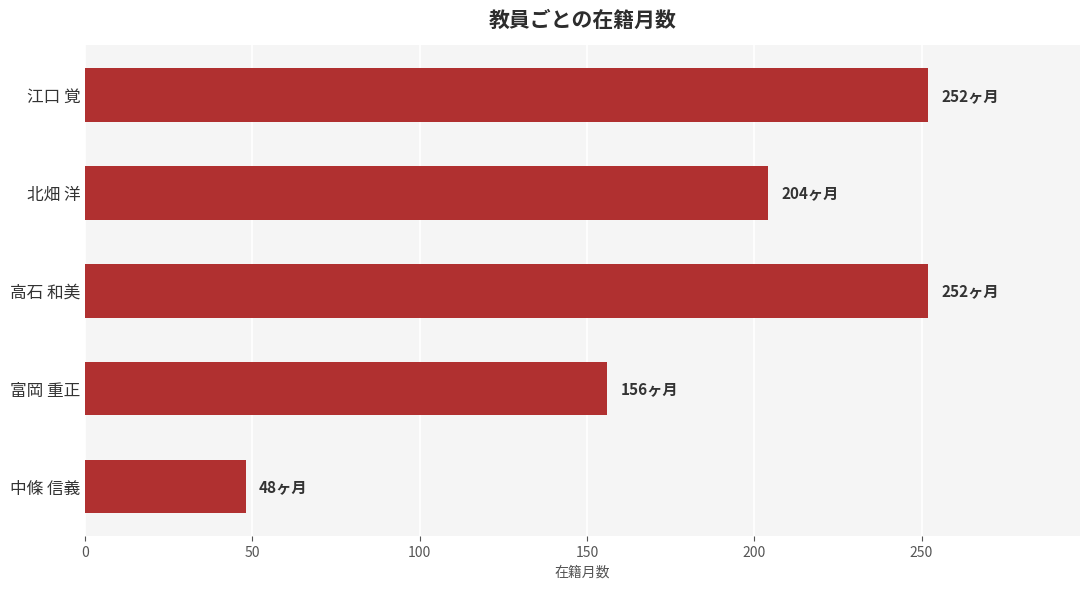

Reading top to bottom, list all the values displayed in this chart.

江口 覚=252	北畑 洋=204	高石 和美=252	富岡 重正=156	中條 信義=48